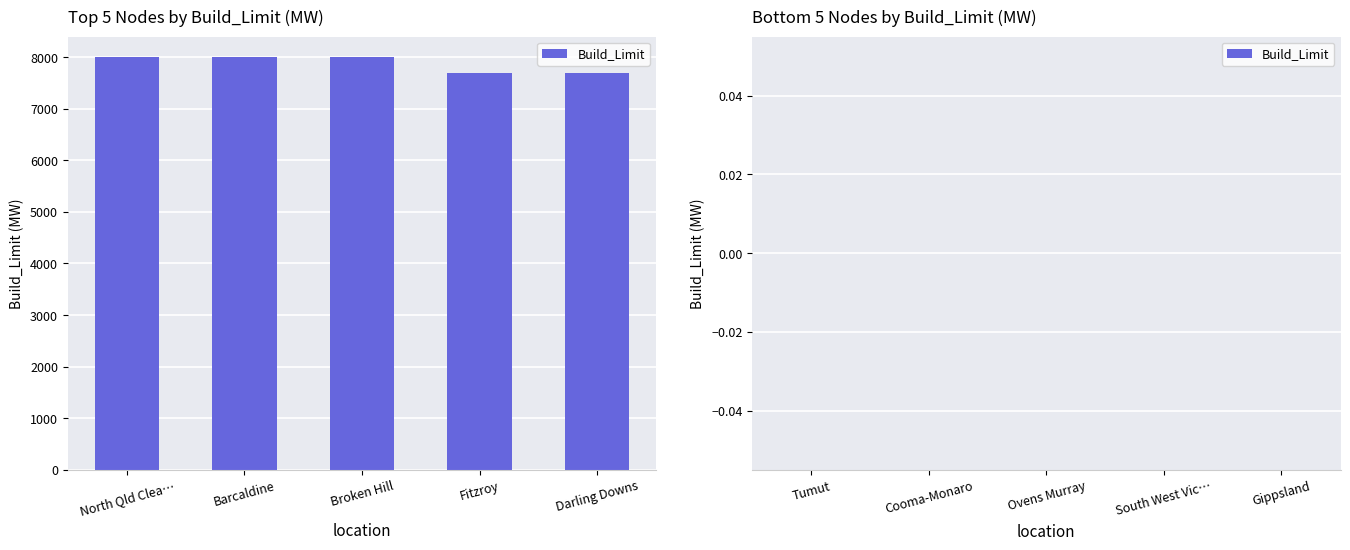

Does the chart contain stacked bars?

No